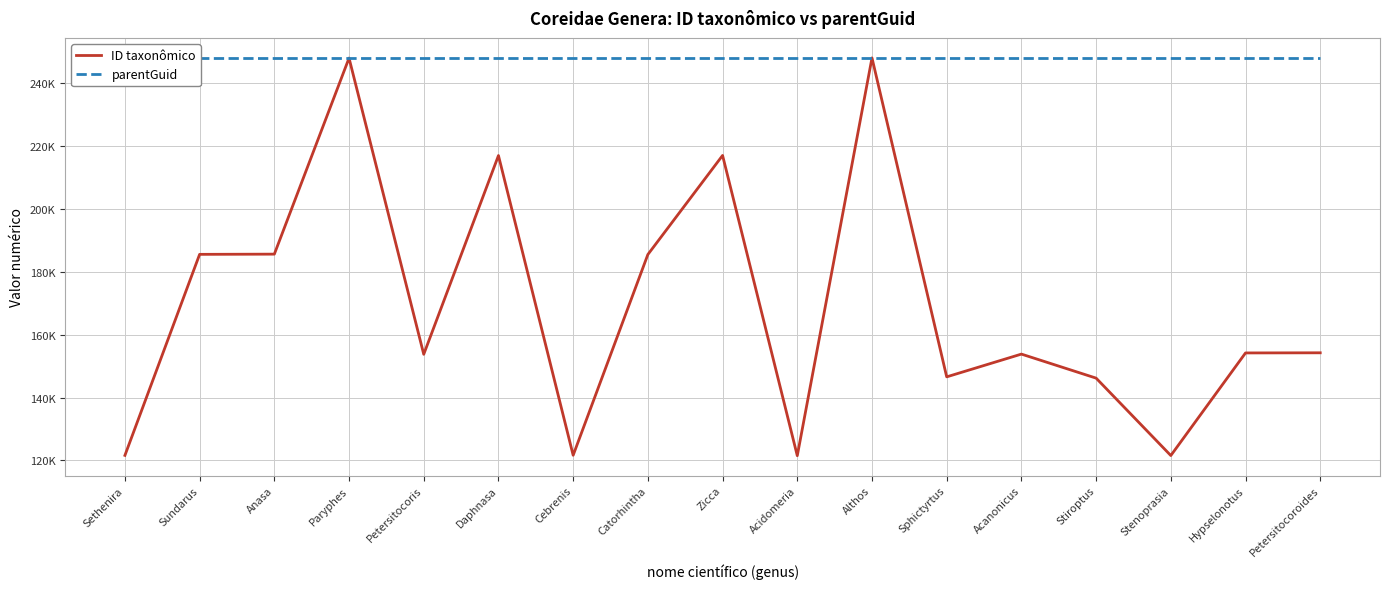

True or false: parentGuid and ID taxonômico cross at least once.

False